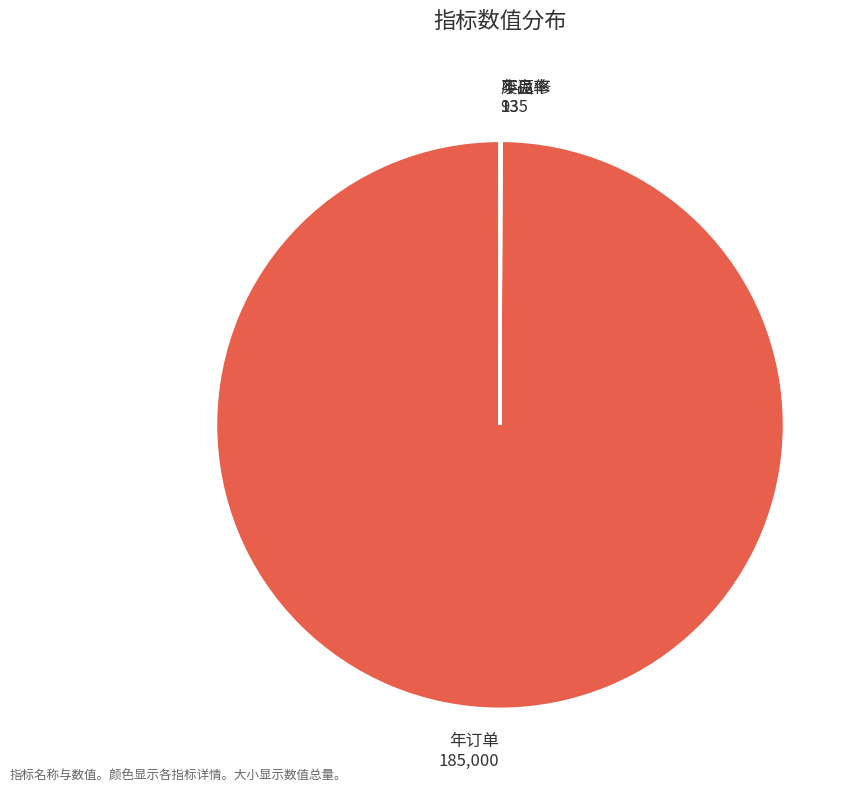

Does 年订单 185,000 account for over 50% of the chart?

Yes